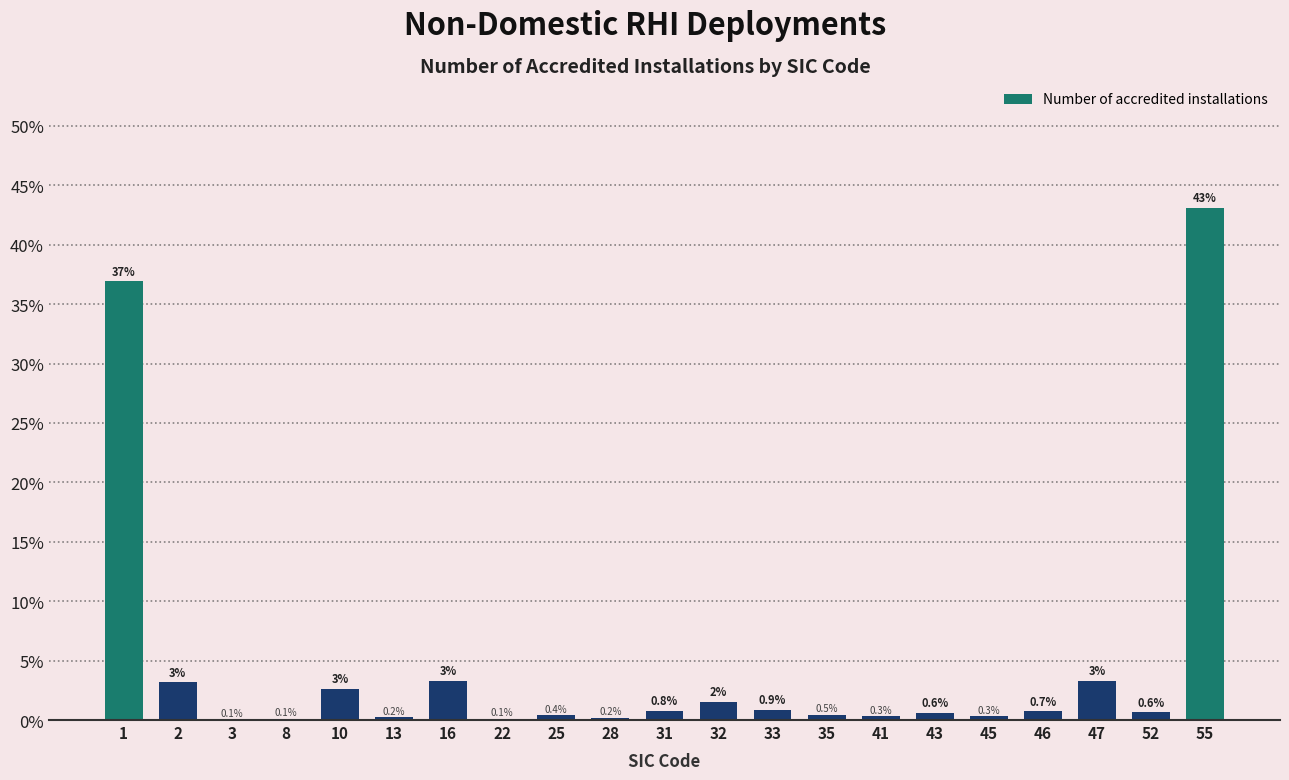

What is the sum of the values at 1 and 2?

40.1